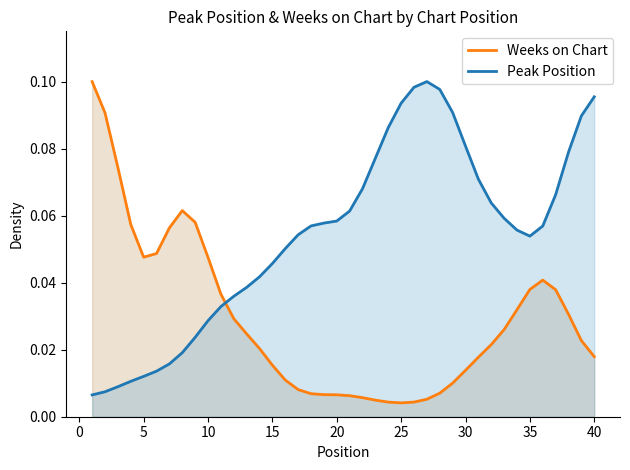

Rank the series by their maximum value, from highest to lowest.

Weeks on Chart, Peak Position